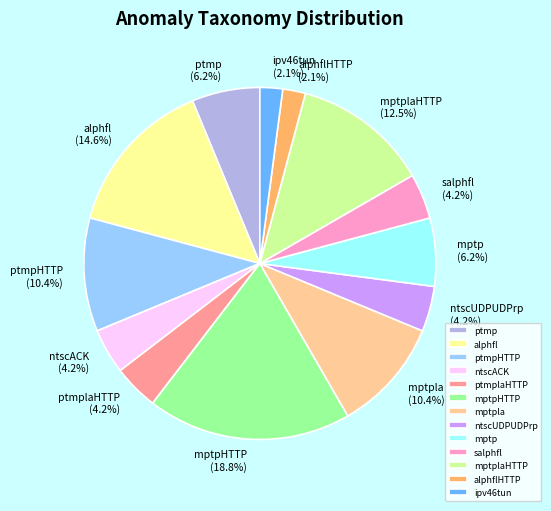

To the nearest percent, what percentage of the pie is ptmp?

6%